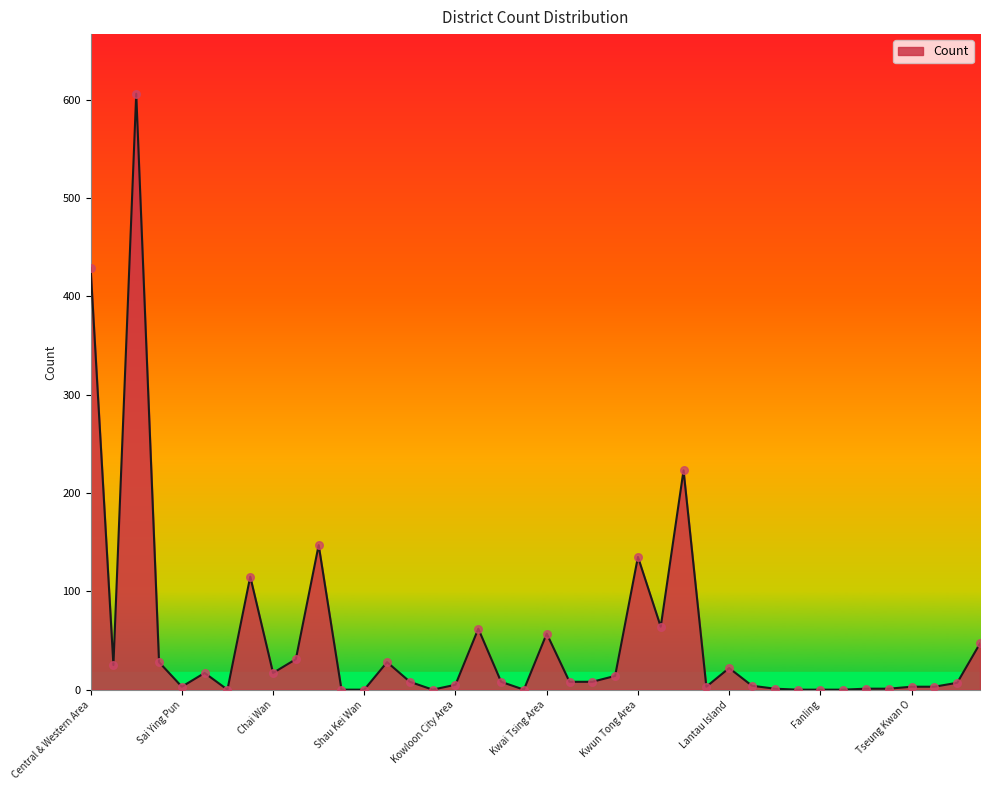

What is the difference between the maximum and minimum values?

606